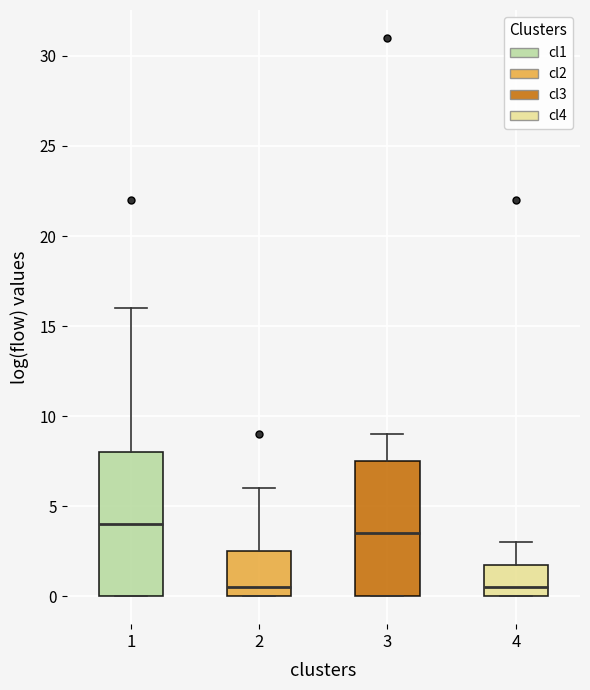

Which box's median line is the highest?

1